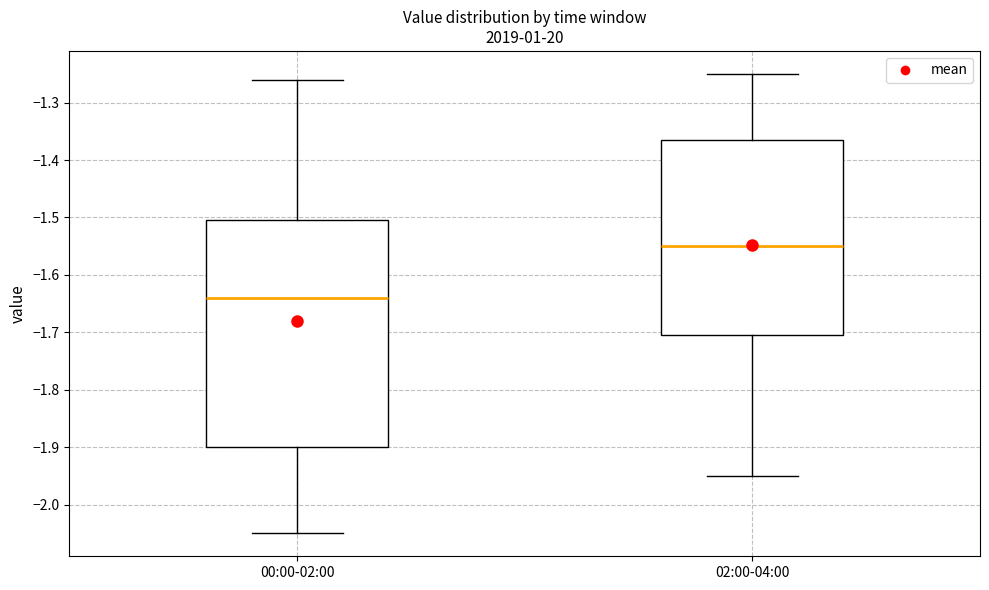

Which box has the highest median line?

02:00-04:00